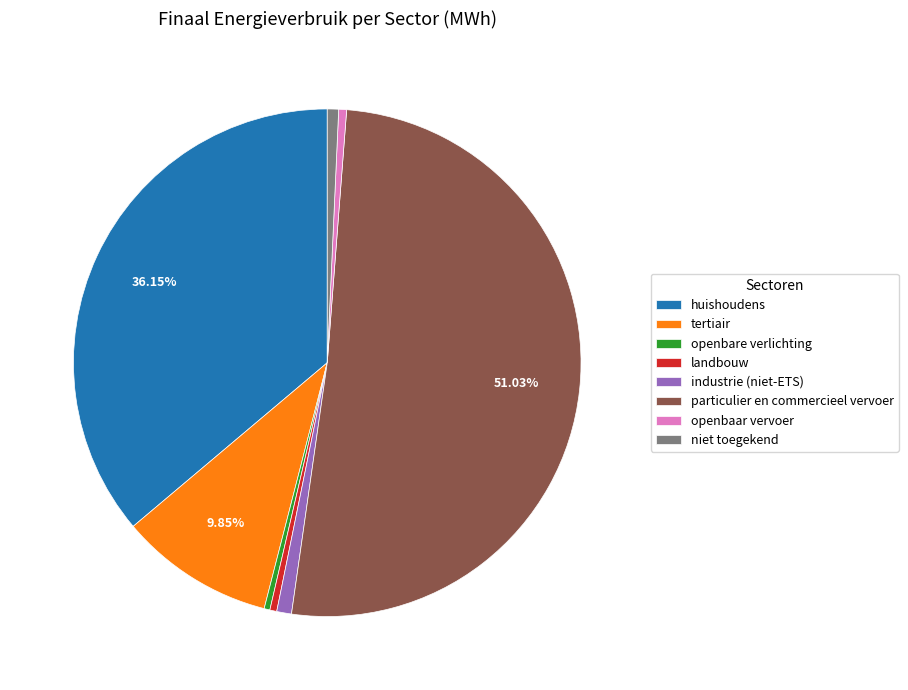

How many segments does this pie chart have?

8